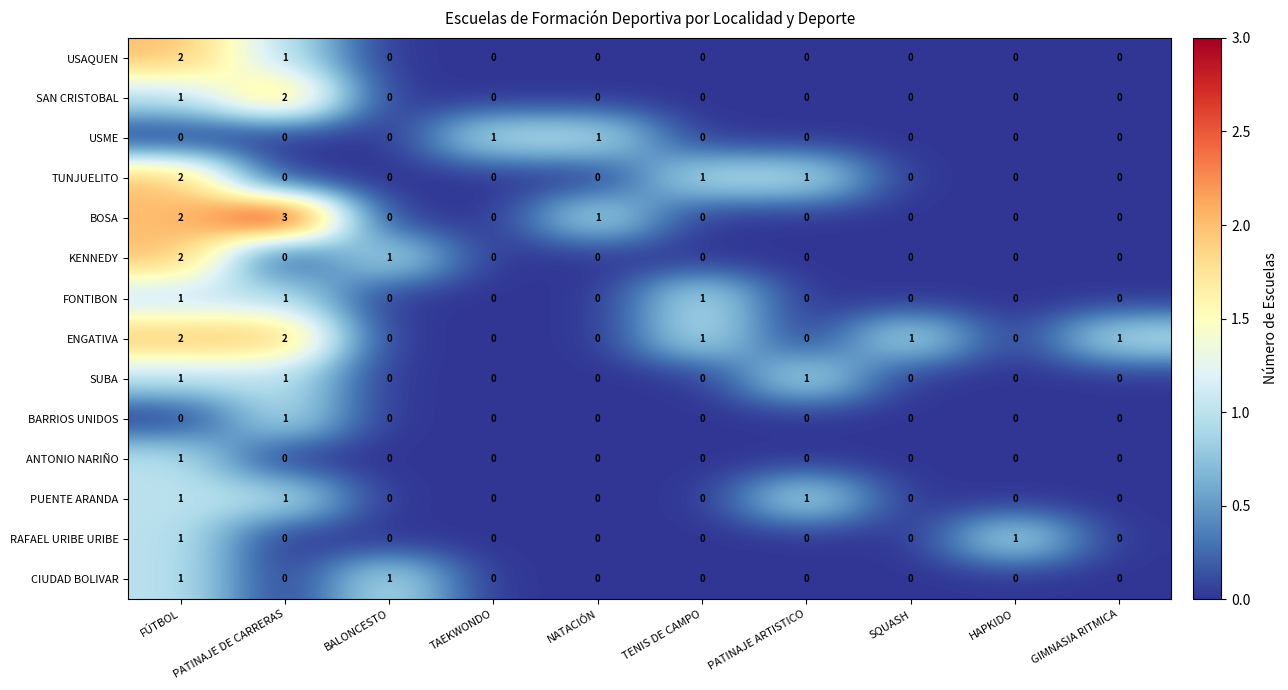

What is the difference between the maximum and second lowest values in the BOSA series?

3